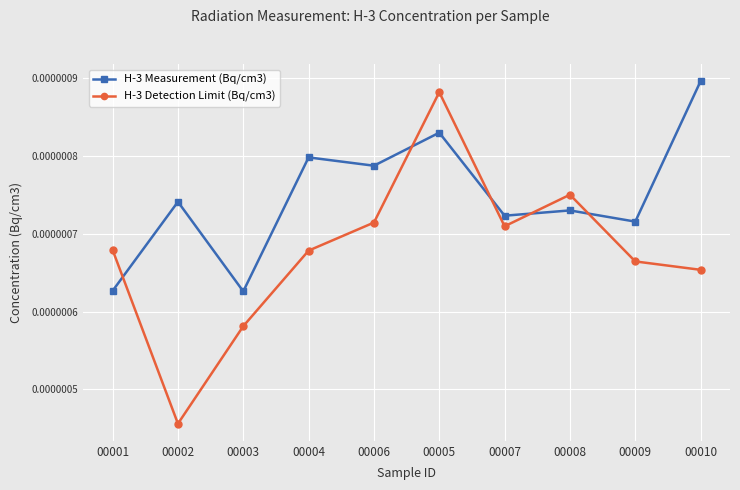

Rank the series at 00004 from lowest to highest value.

H-3 Detection Limit (Bq/cm3), H-3 Measurement (Bq/cm3)